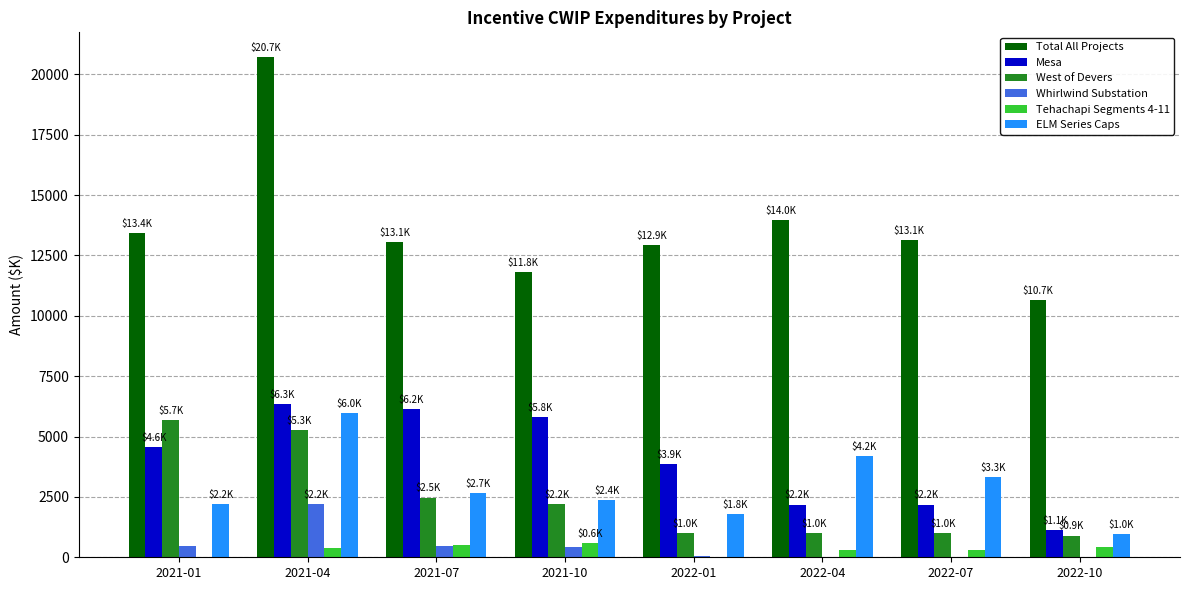

Are the bars horizontal?

No